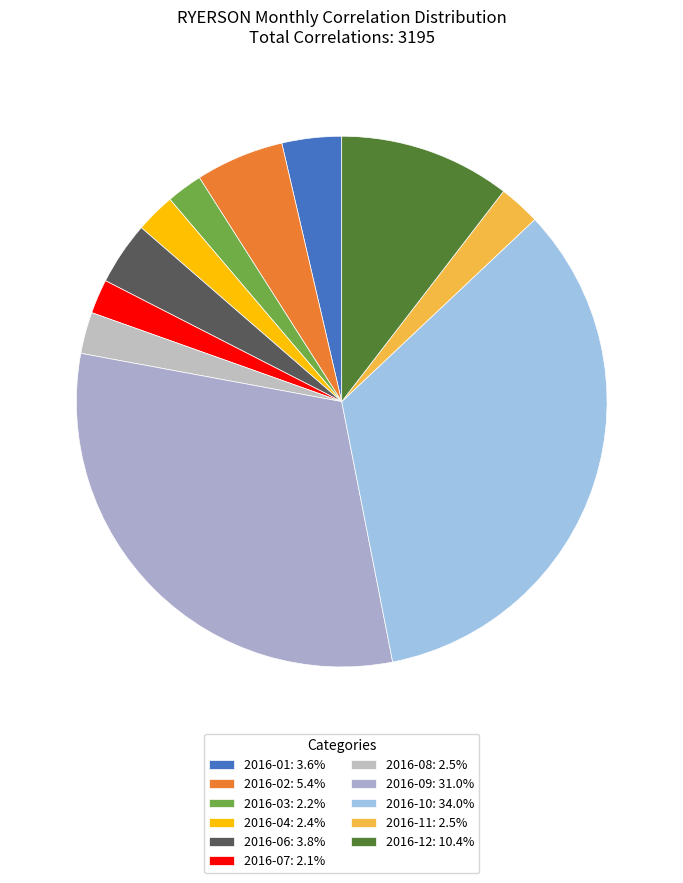

What percentage do 2016-04 and 2016-11 together represent?

4.9%